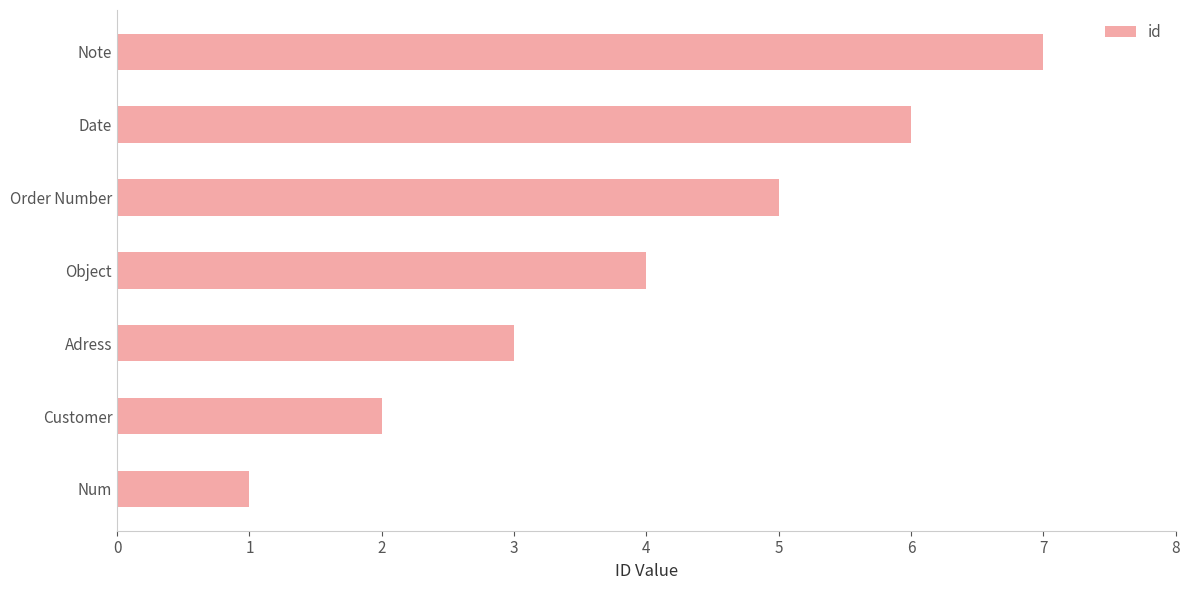

List the labels in order of value, largest first.

Note, Date, Order Number, Object, Adress, Customer, Num